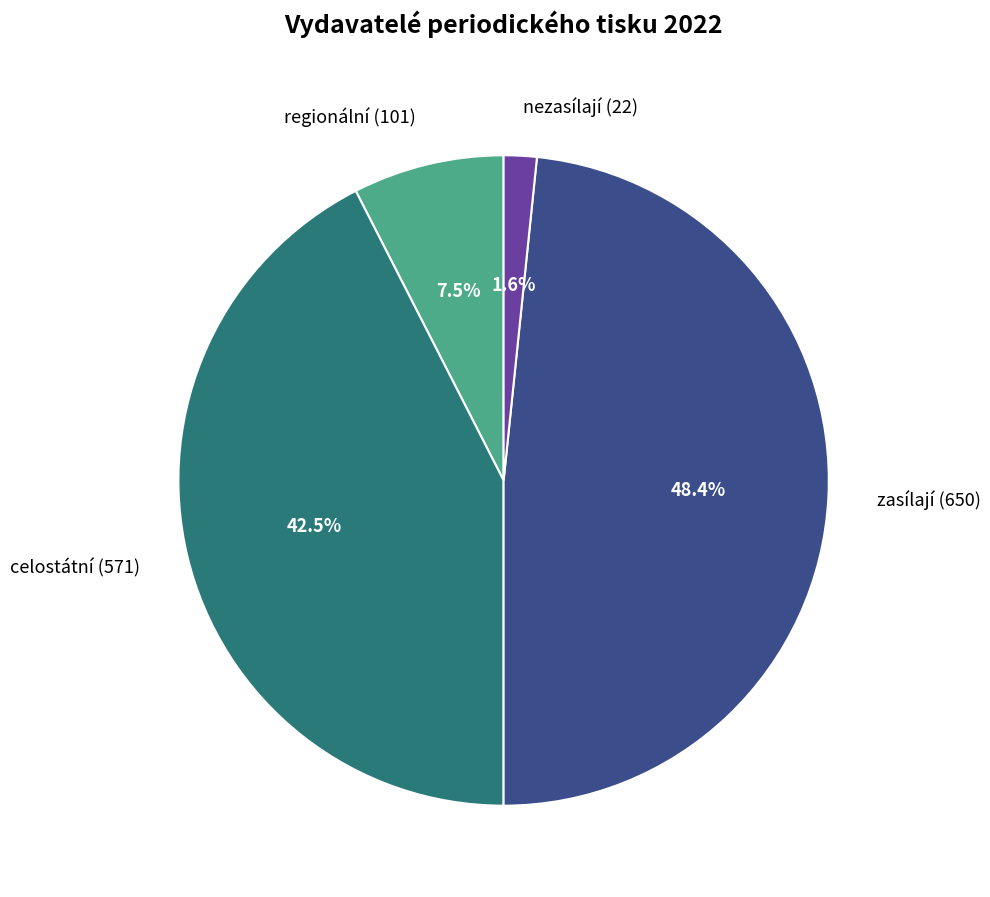

Is there any slice that represents more than half of the pie?

No